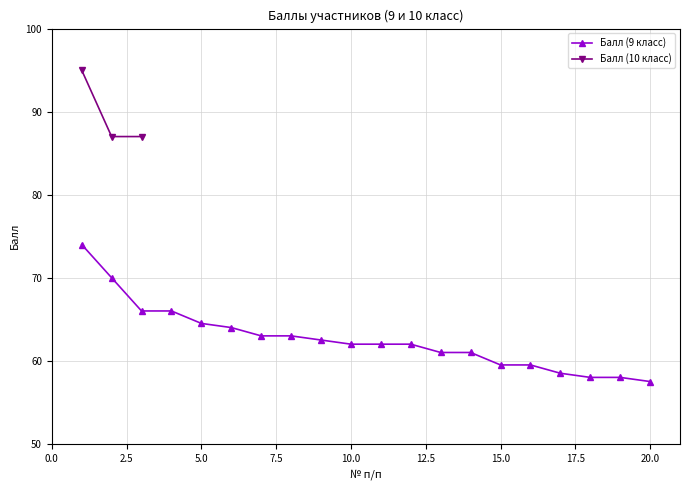

Does the chart display data point markers on the line(s)?

Yes